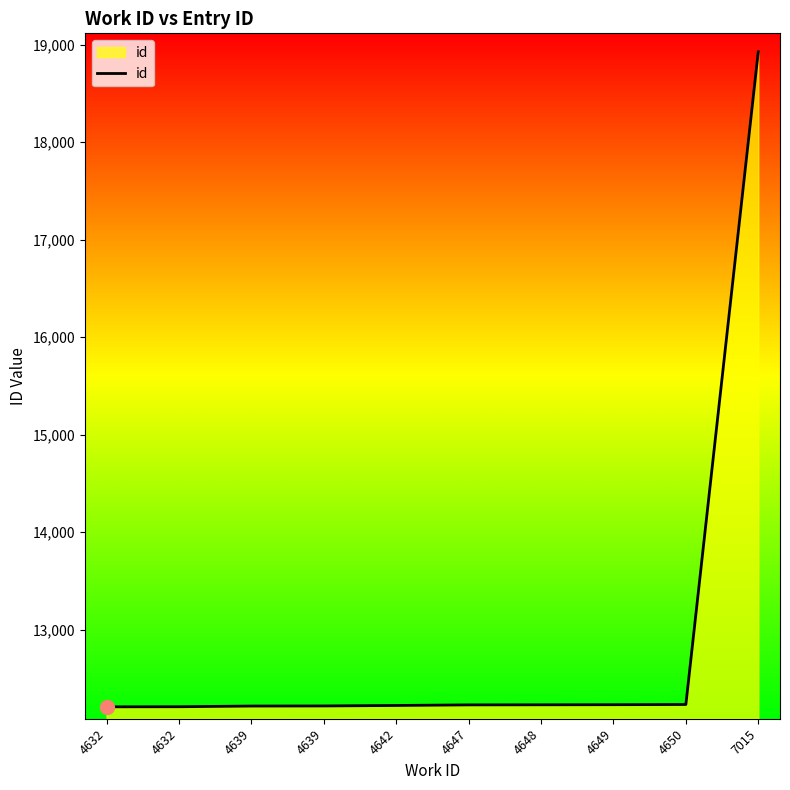

Which category has the lowest value across all series?

4632